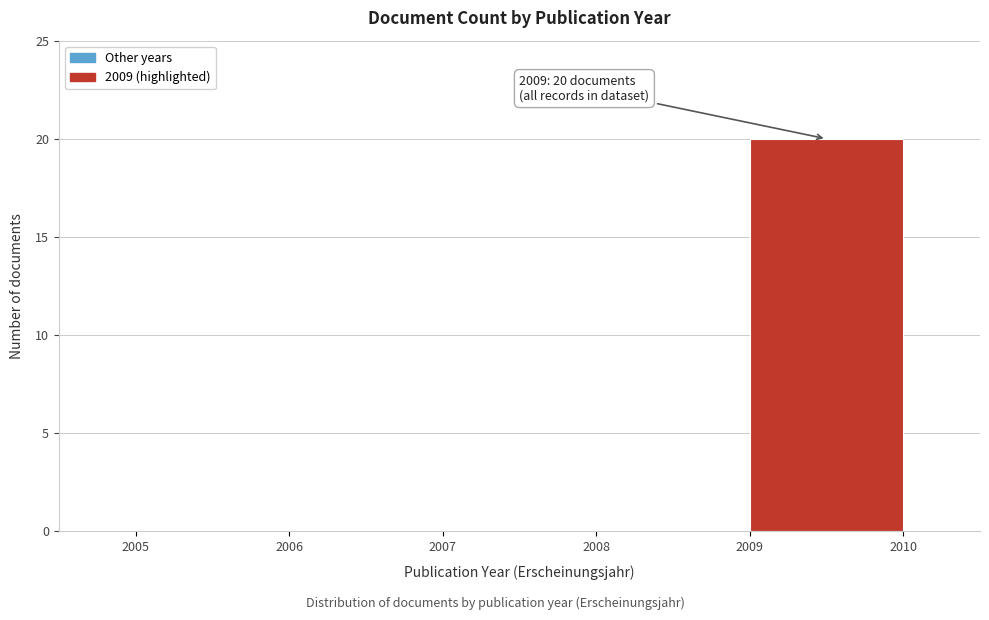

Which range on the x-axis has the tallest bar?

2009 to 2010